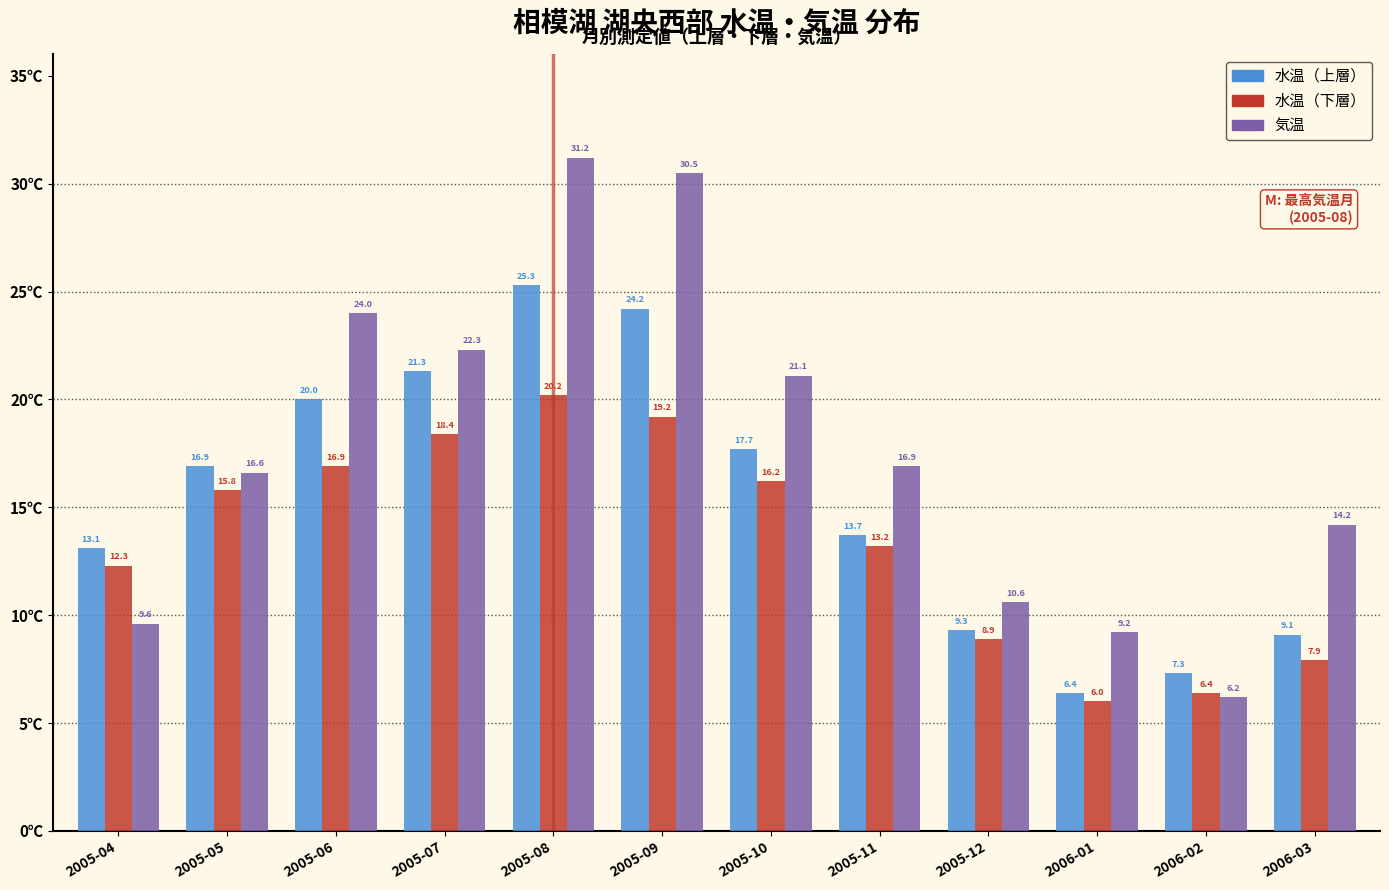

Reading left to right, transcribe all the data shown in this chart.

水温（上層）: 13.1	16.9	20.0	21.3	25.3	24.2	17.7	13.7	9.3	6.4	7.3	9.1
水温（下層）: 12.3	15.8	16.9	18.4	20.2	19.2	16.2	13.2	8.9	6.0	6.4	7.9
気温: 9.6	16.6	24.0	22.3	31.2	30.5	21.1	16.9	10.6	9.2	6.2	14.2